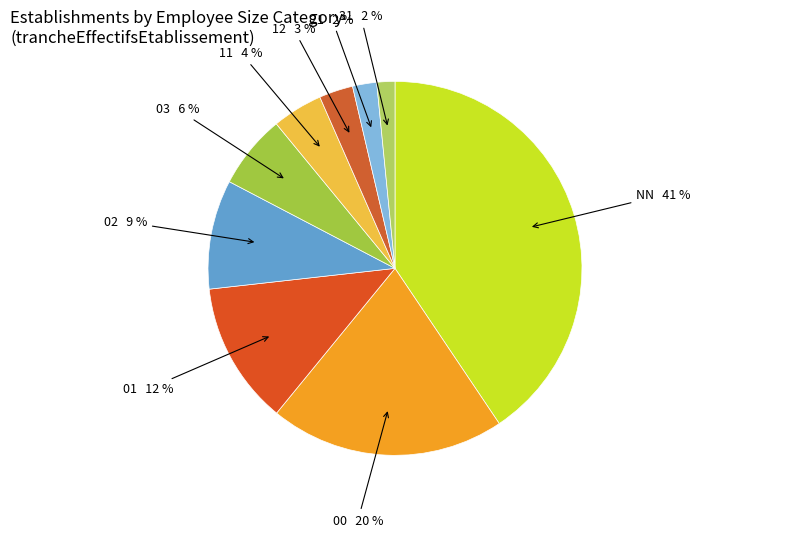

How many segments does this pie chart have?

9